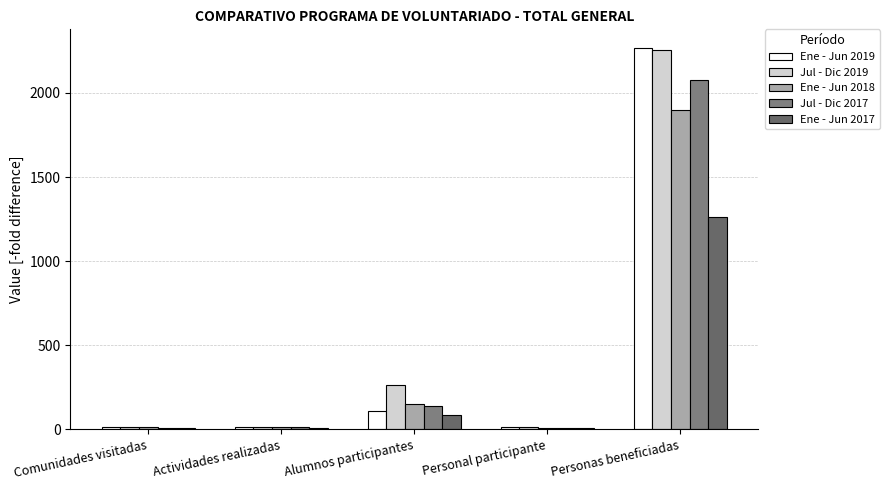

Reading left to right, list all the values displayed in this chart.

Ene - Jun 2019: 14	17	107	17	2265
Jul - Dic 2019: 14	16	266	13	2258
Ene - Jun 2018: 12	13	151	6	1897
Jul - Dic 2017: 9	12	142	8	2077
Ene - Jun 2017: 11	9	88	10	1261